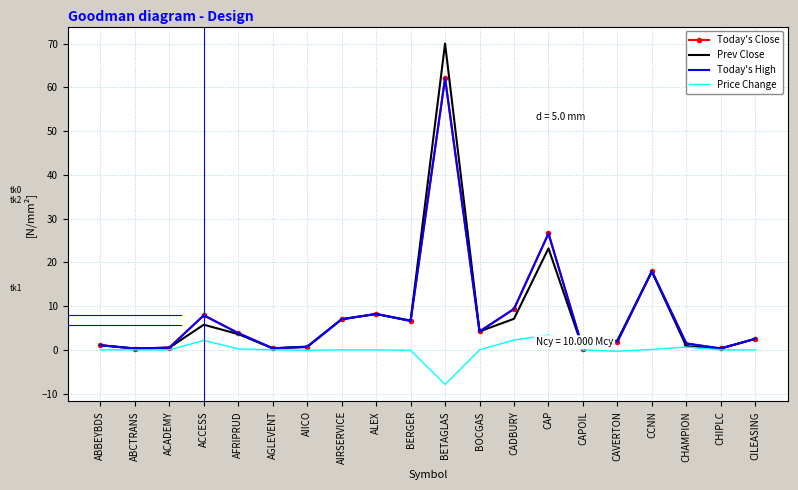

Is this an area chart (filled region under the line)?

No